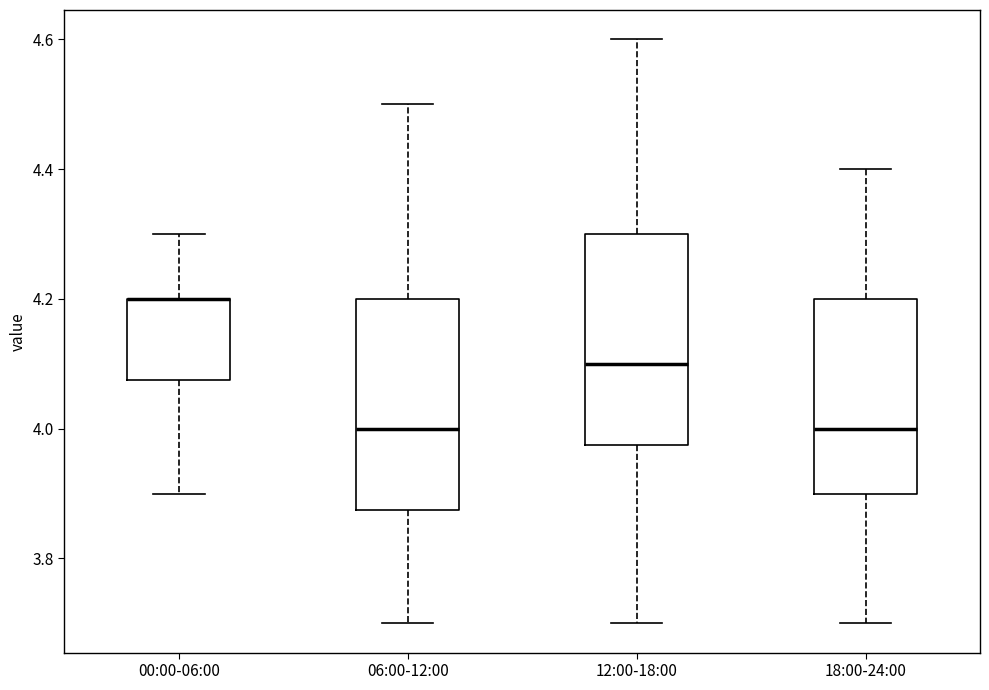

Where is the upper edge of the box for 12:00-18:00 on the y-axis? The values are not printed on the chart, so give them approximately, as read against the axis.

4.30